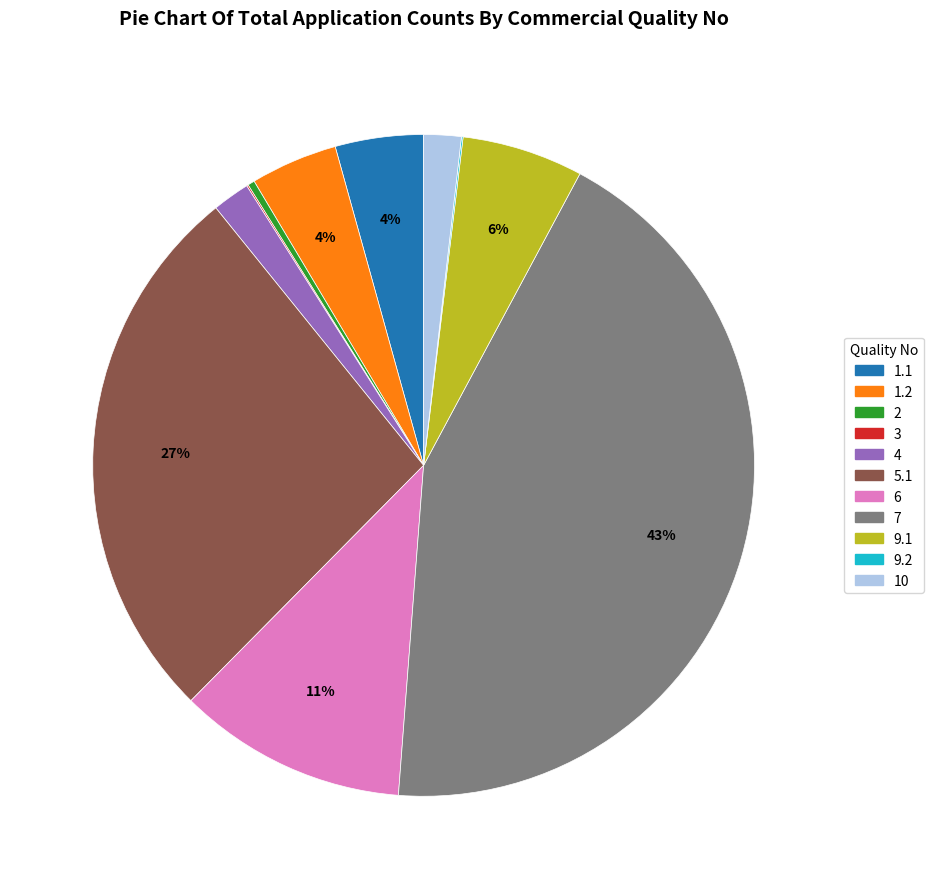

Which category has the biggest portion of the pie?

7